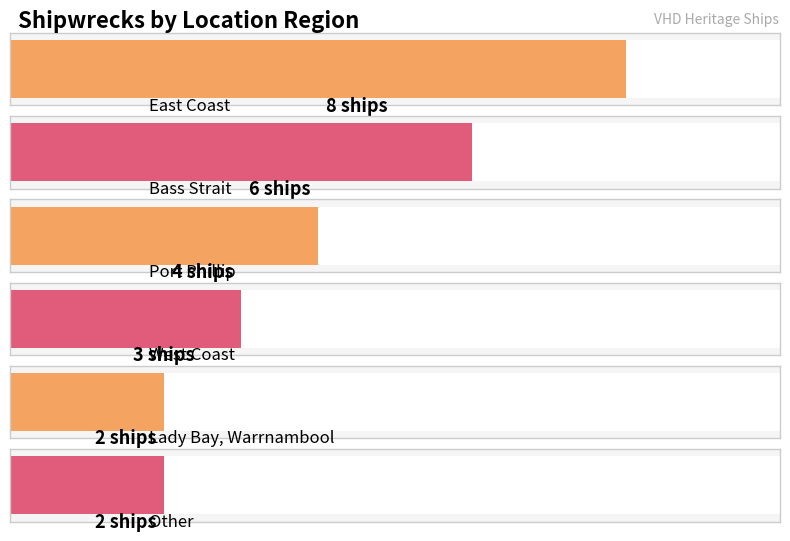

Rank the categories by value from highest to lowest.

East Coast, Bass Strait, Port Phillip, West Coast, Lady Bay, Warrnambool, Other